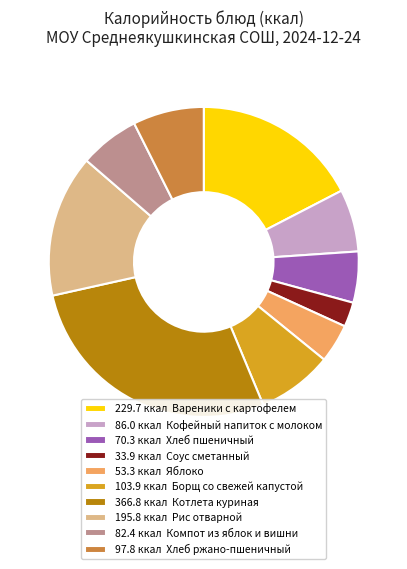

Do 82.4 ккал Компот из яблок и вишни and 103.9 ккал Борщ со свежей капустой together represent more than half of the pie?

No